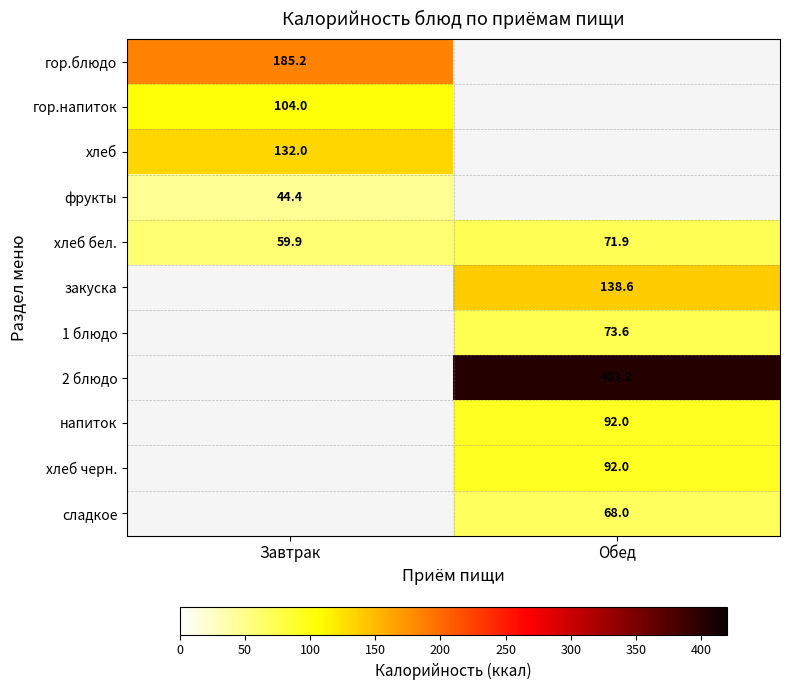

Is it true that хлеб черн. equals 150.2 at Обед?

False